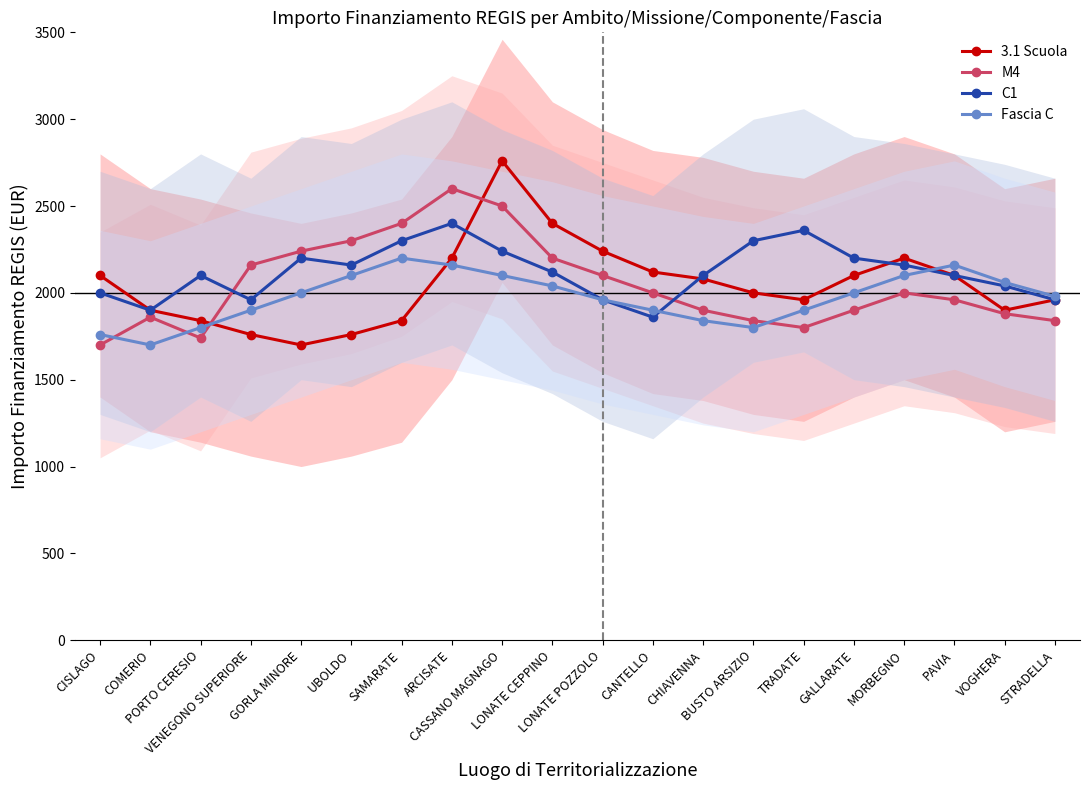

What is the value of the C1 point at the 3rd from the left?

2100